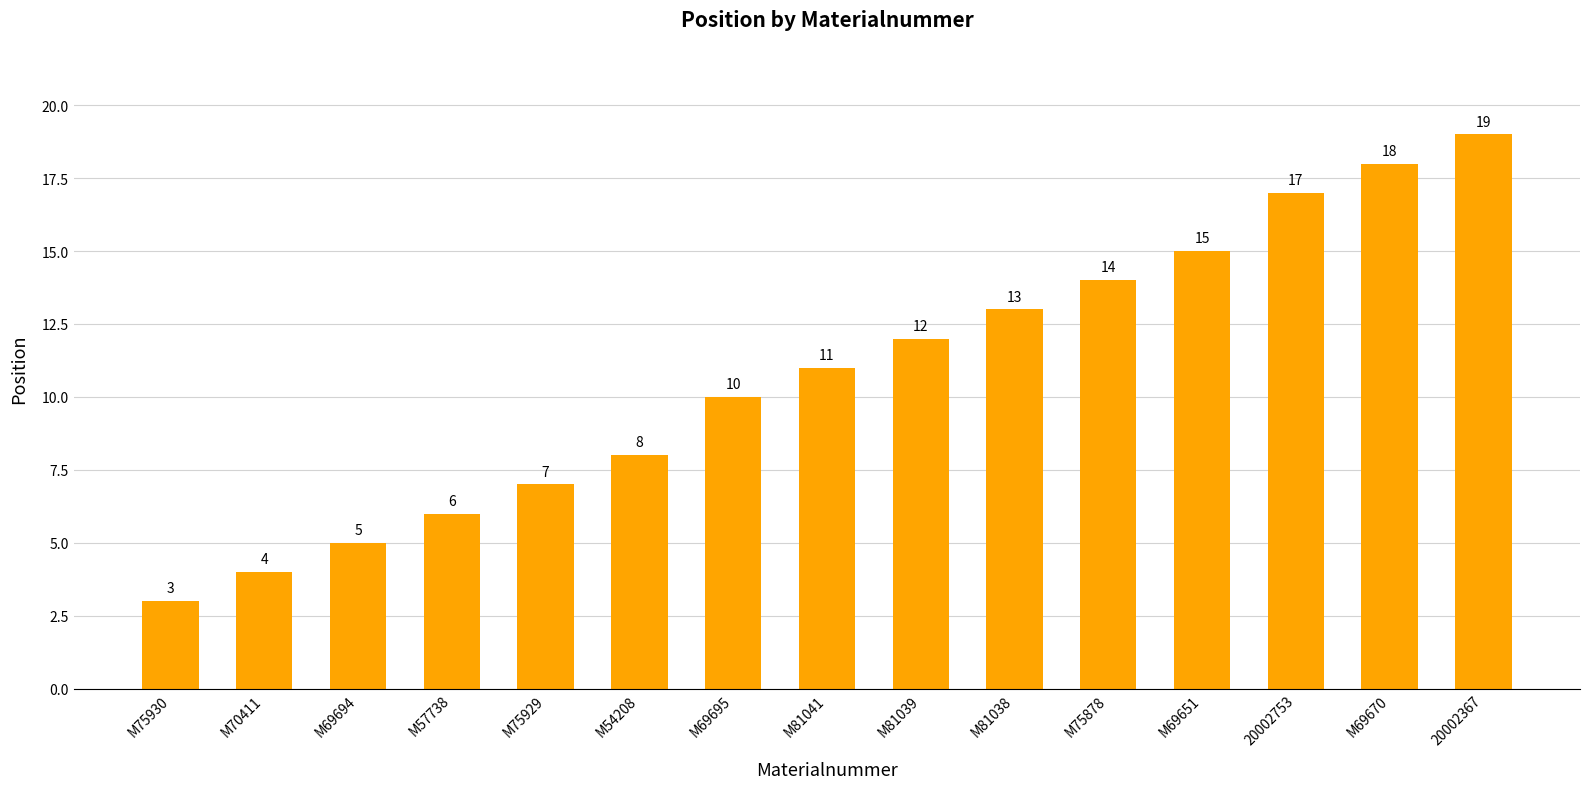

True or false: the data shows 12 at M81039.

True